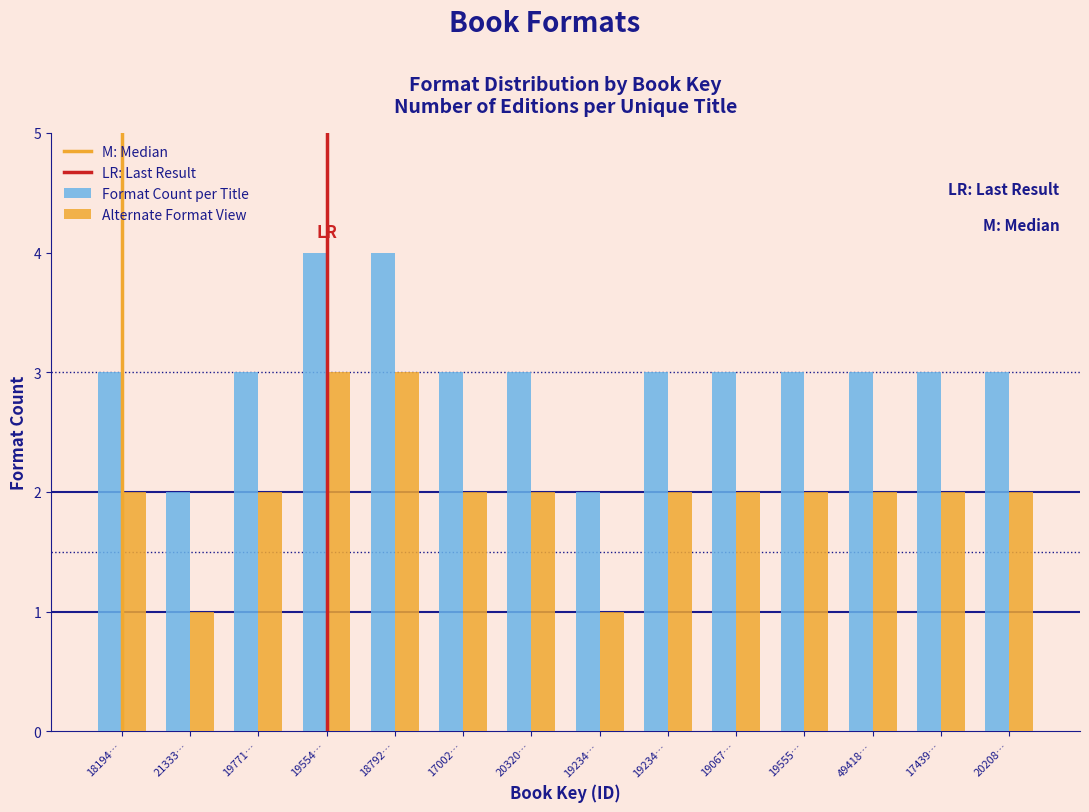

How many categories are shown in the chart?

14